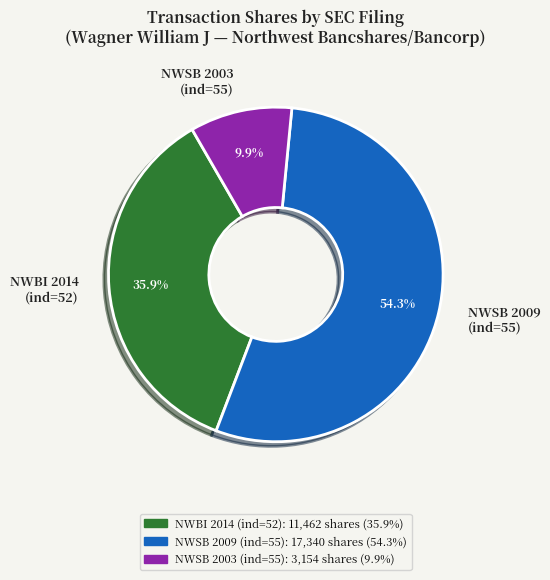

Which slice is the smallest?

NWSB 2003 (ind=55)